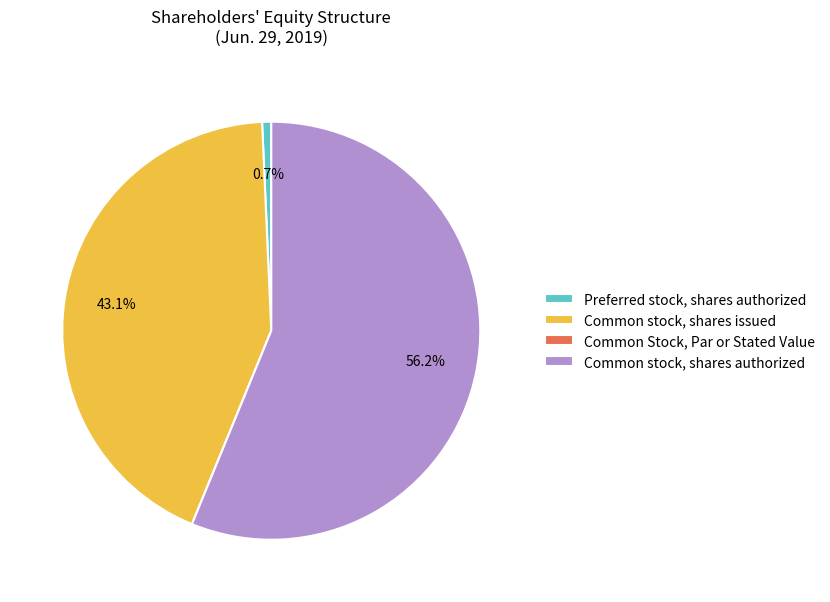

Which category has the biggest portion of the pie?

Common stock, shares authorized